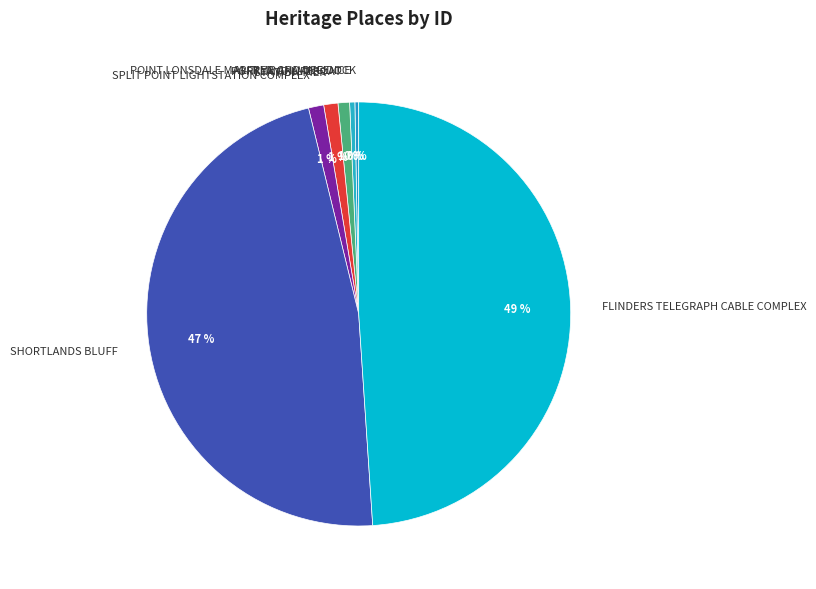

True or false: STATION PIER accounts for 1% of the total.

True